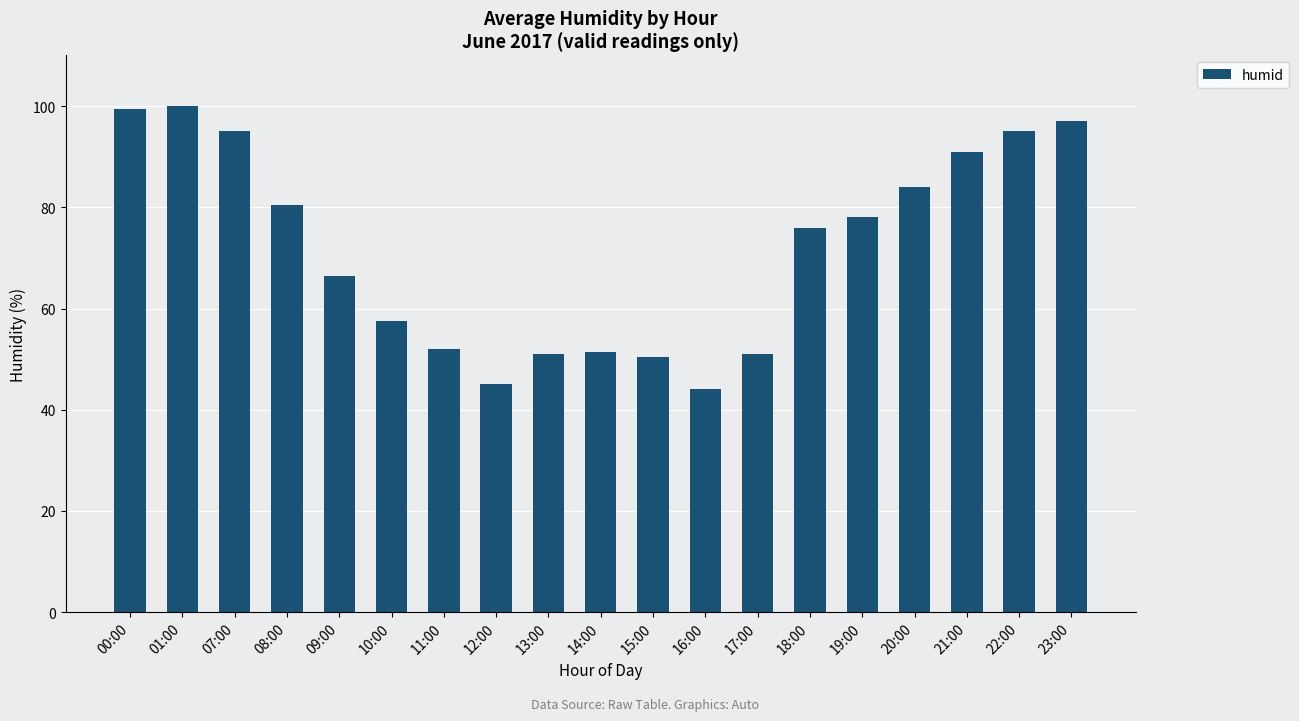

What is the ratio of the value at 01:00 to the value at 15:00?

2.0